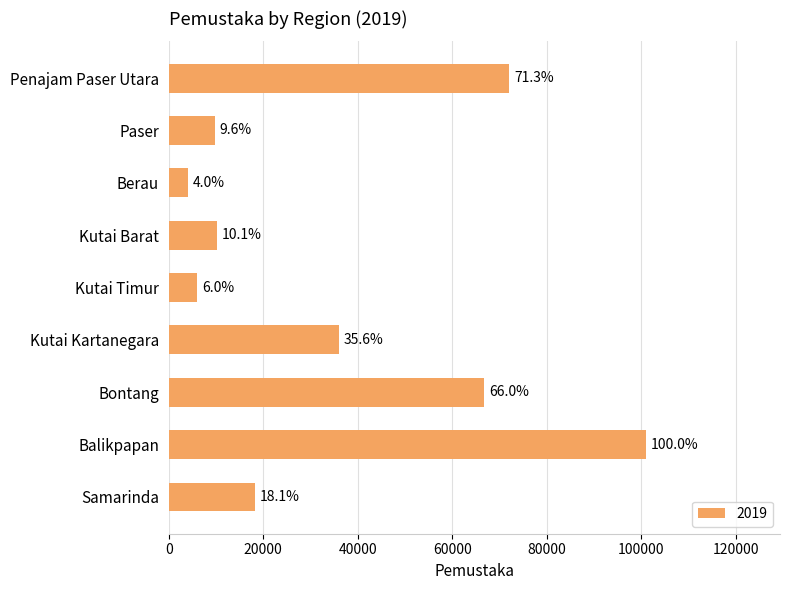

How many bars are there in total?

9